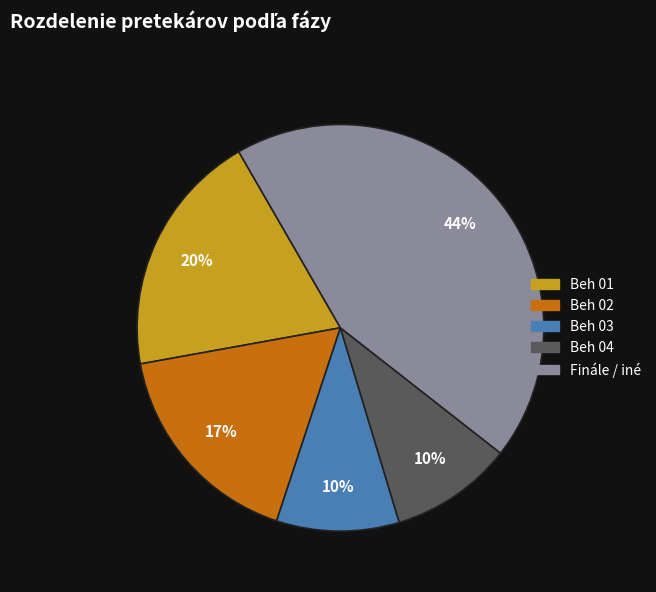

Is there any slice that represents more than half of the pie?

No